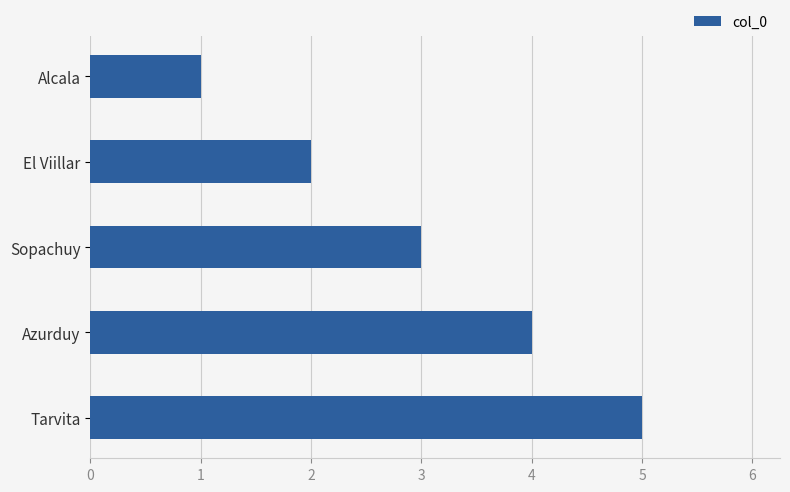

List the labels in order of value, smallest first.

Alcala, El Viillar, Sopachuy, Azurduy, Tarvita